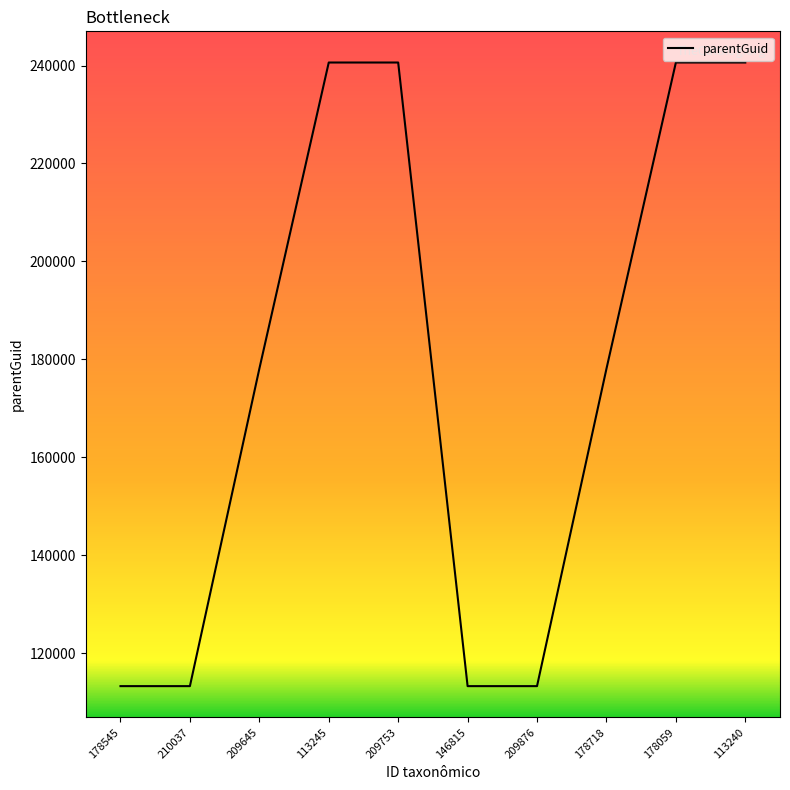

What position from the left is 178059?

9